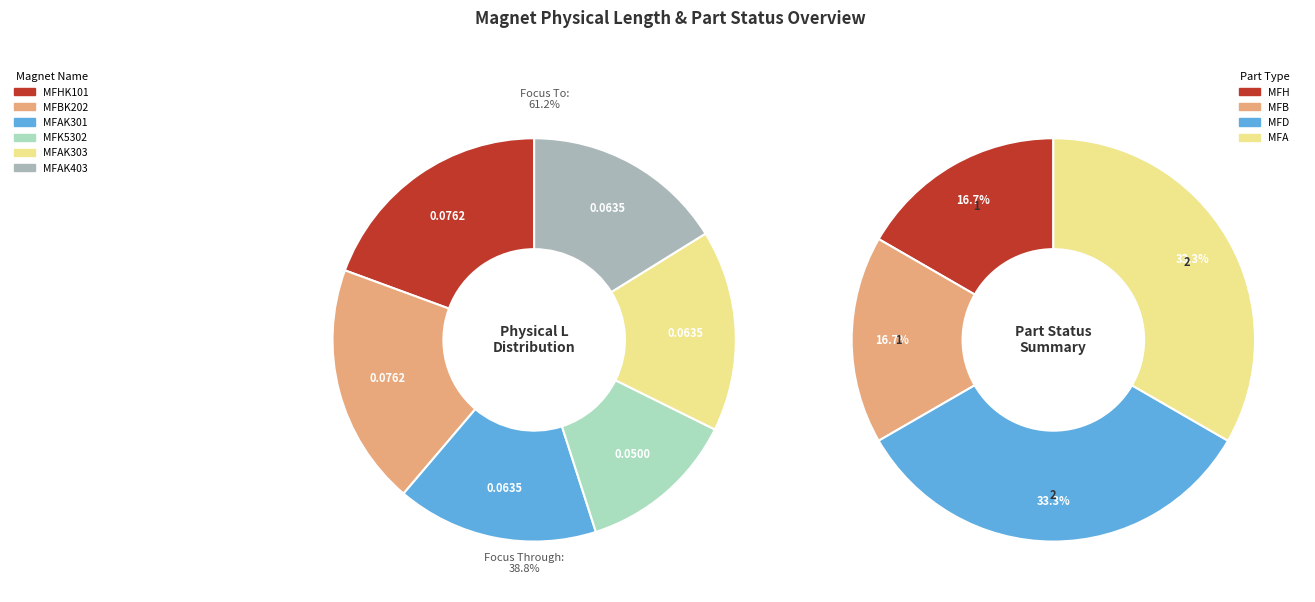

Does any single category account for the majority?

No